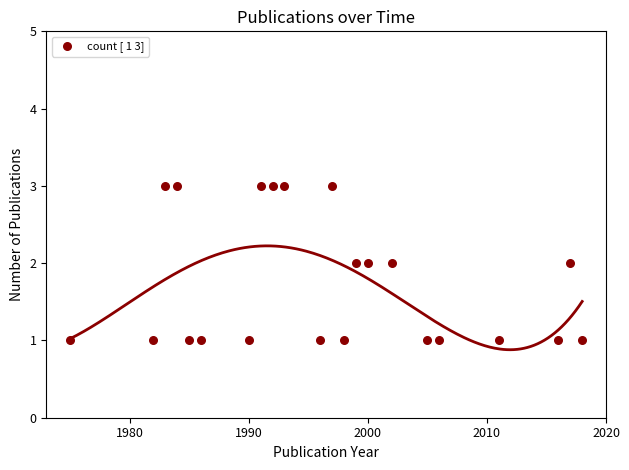

What is the range of X values (max minus min)?

43